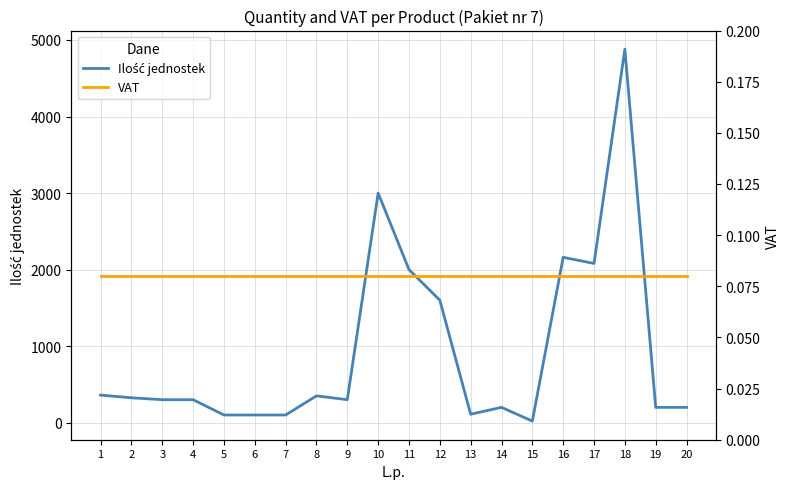

True or false: VAT and Ilość jednostek intersect in this chart.

False